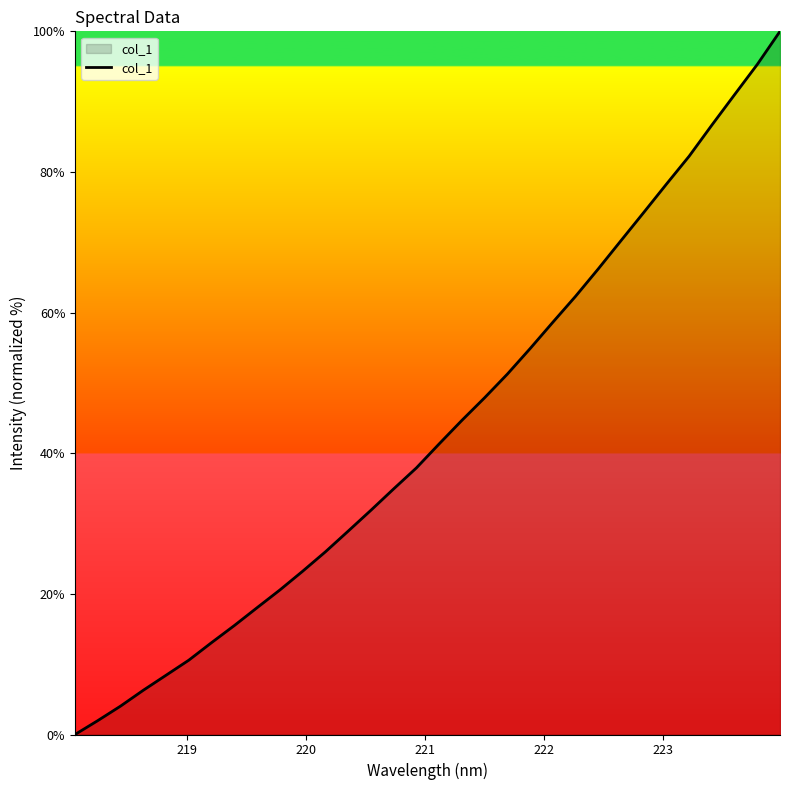

What is the maximum value shown in the chart?

100.0